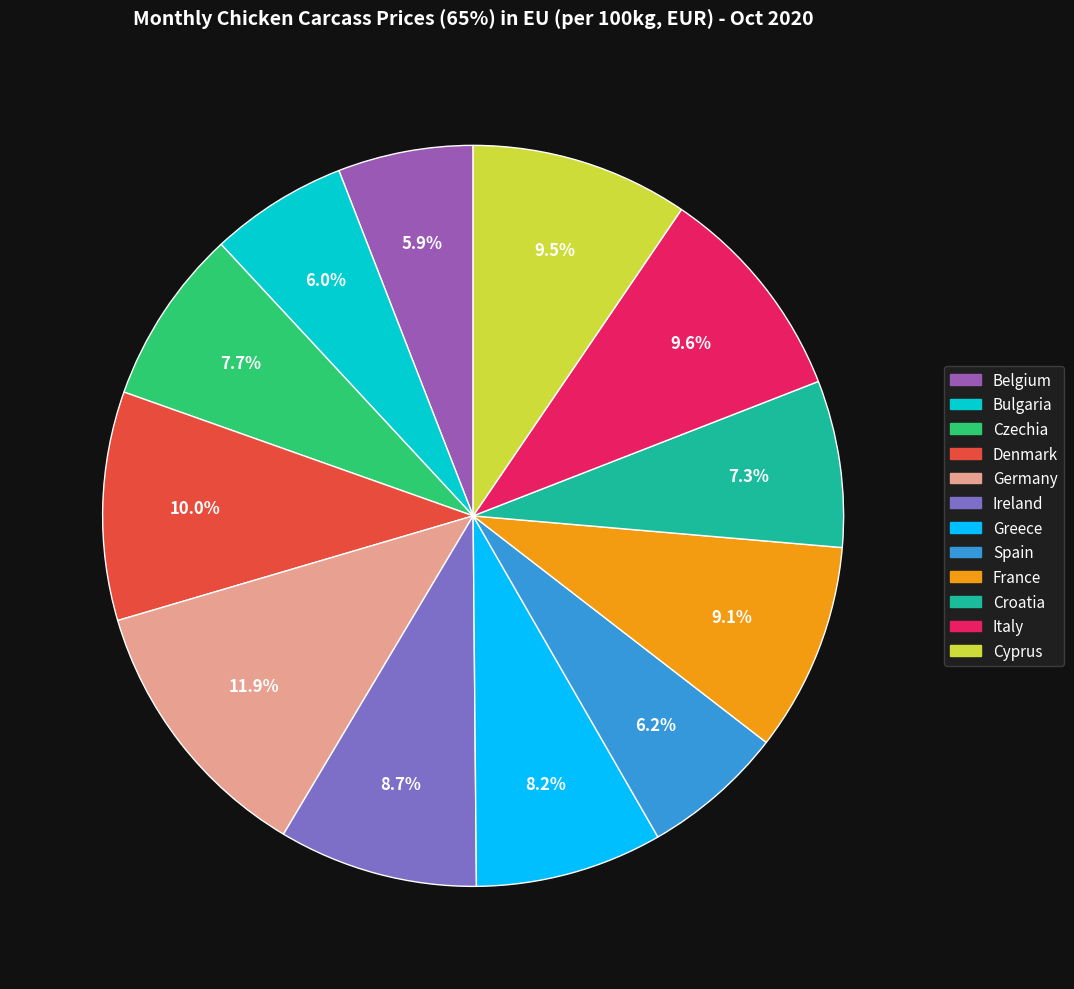

Approximately how many times larger is the value at Bulgaria compared to Ireland?

0.7